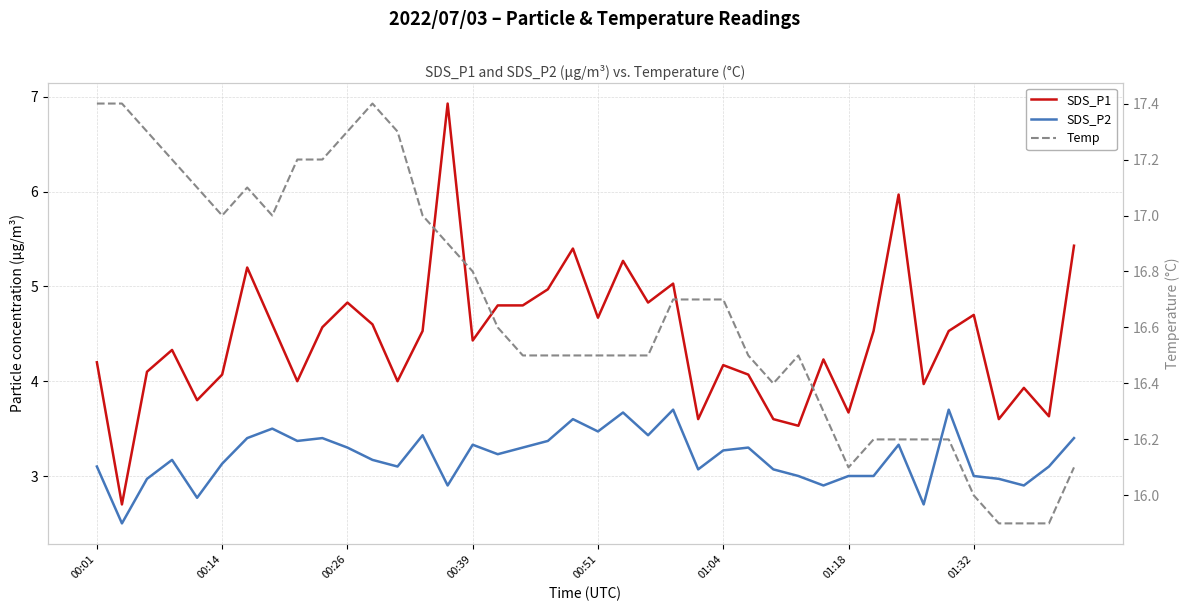

What is the total value across all series at 00:39?

24.7